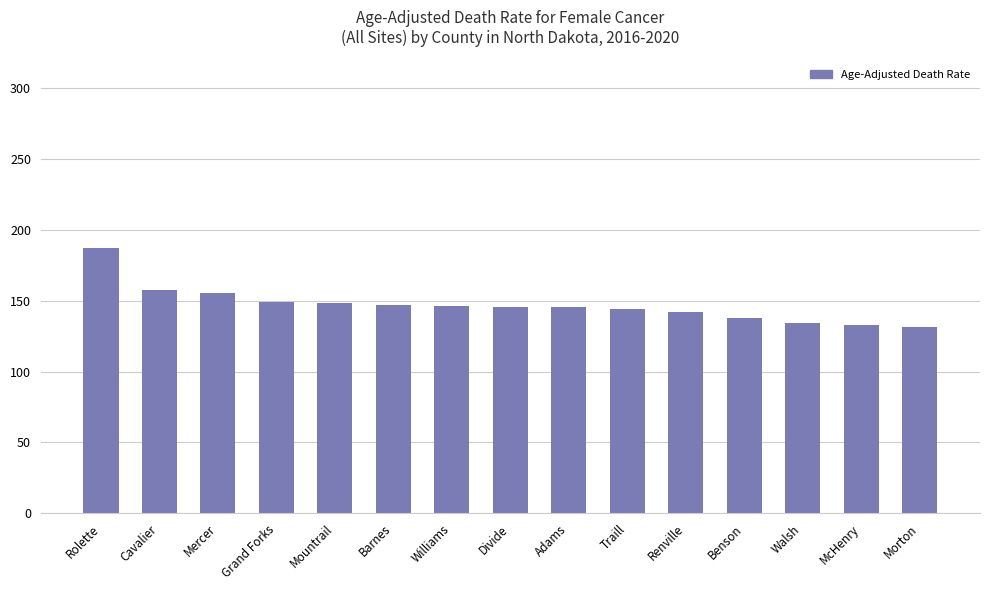

What is the minimum value shown in the chart?

131.4